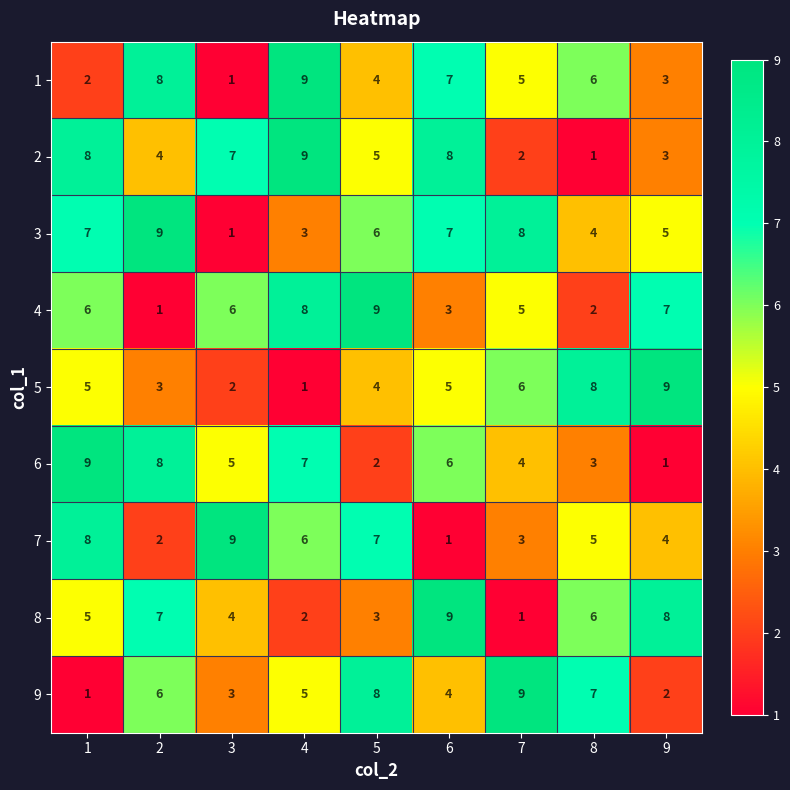

The value of 1 at 3 is 1. True or false?

True